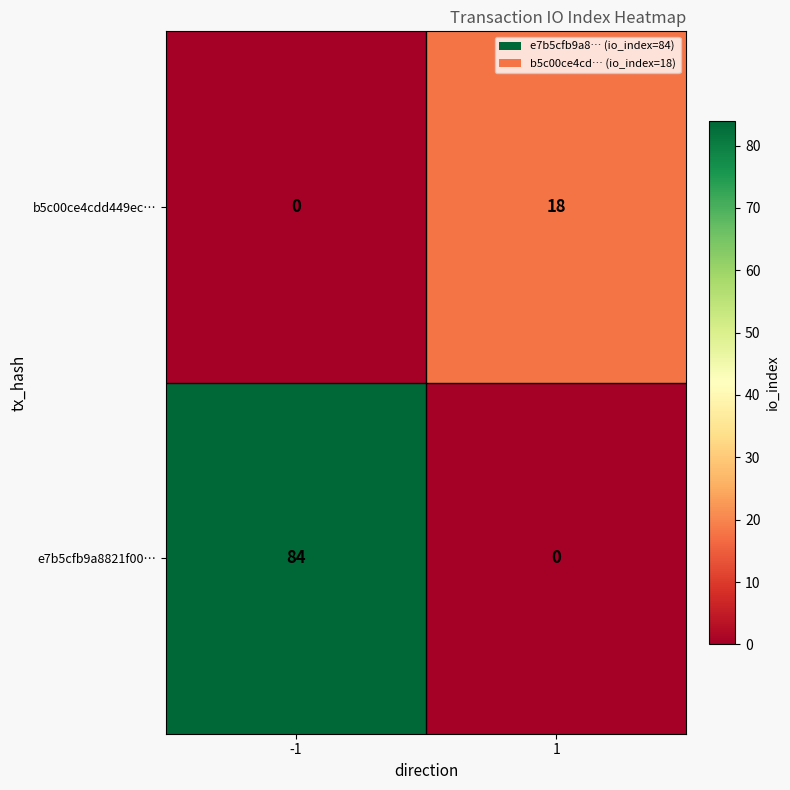

What is the maximum value shown in the chart?

84